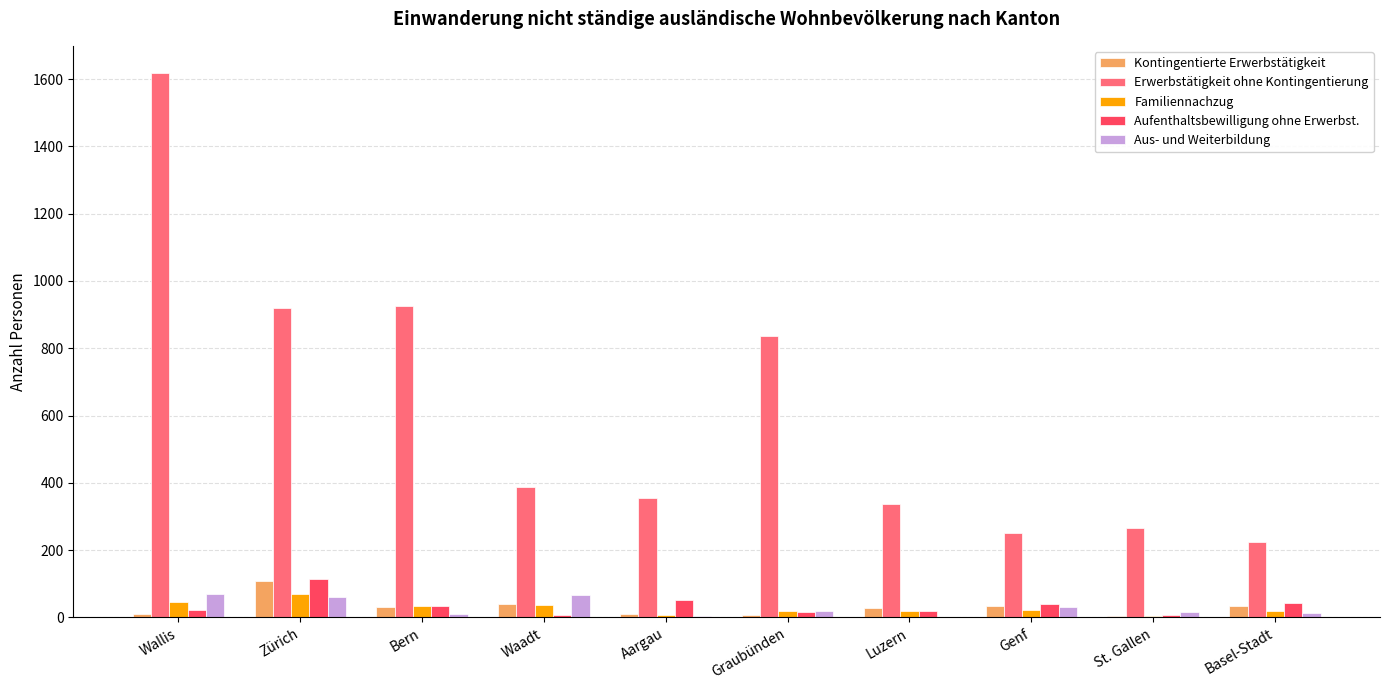

Which series has the largest total across all categories?

Erwerbstätigkeit ohne Kontingentierung